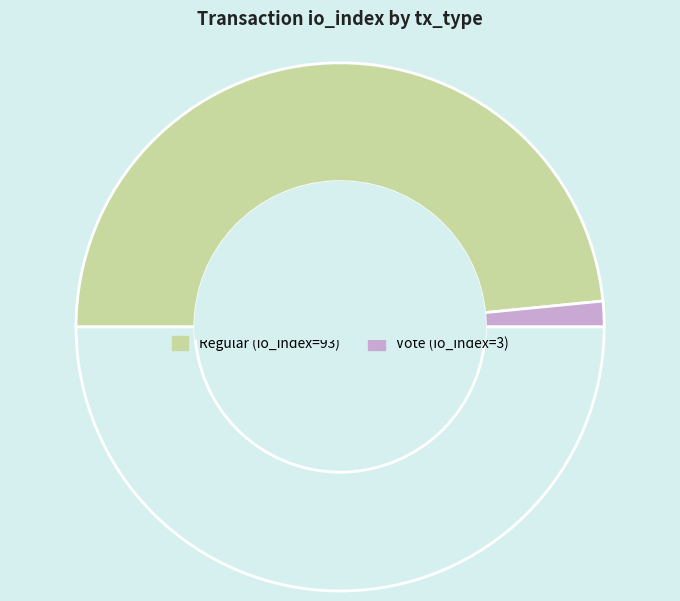

How many segments does this pie chart have?

3